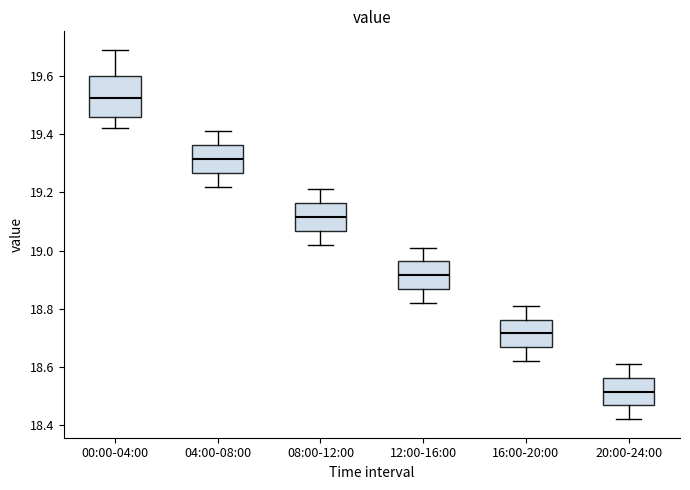

Reading left to right, read every box against the y-axis: the position of its median line, the range the box covers, and the ends of its whiskers. The values are not printed on the chart, so give them approximately, as read against the axis.

00:00-04:00: median 19.52, box 19.46 to 19.60, whiskers 19.42 to 19.70
04:00-08:00: median 19.32, box 19.26 to 19.36, whiskers 19.22 to 19.42
08:00-12:00: median 19.12, box 19.06 to 19.16, whiskers 19.02 to 19.22
12:00-16:00: median 18.92, box 18.86 to 18.96, whiskers 18.82 to 19.02
16:00-20:00: median 18.72, box 18.66 to 18.76, whiskers 18.62 to 18.82
20:00-24:00: median 18.52, box 18.46 to 18.56, whiskers 18.42 to 18.62